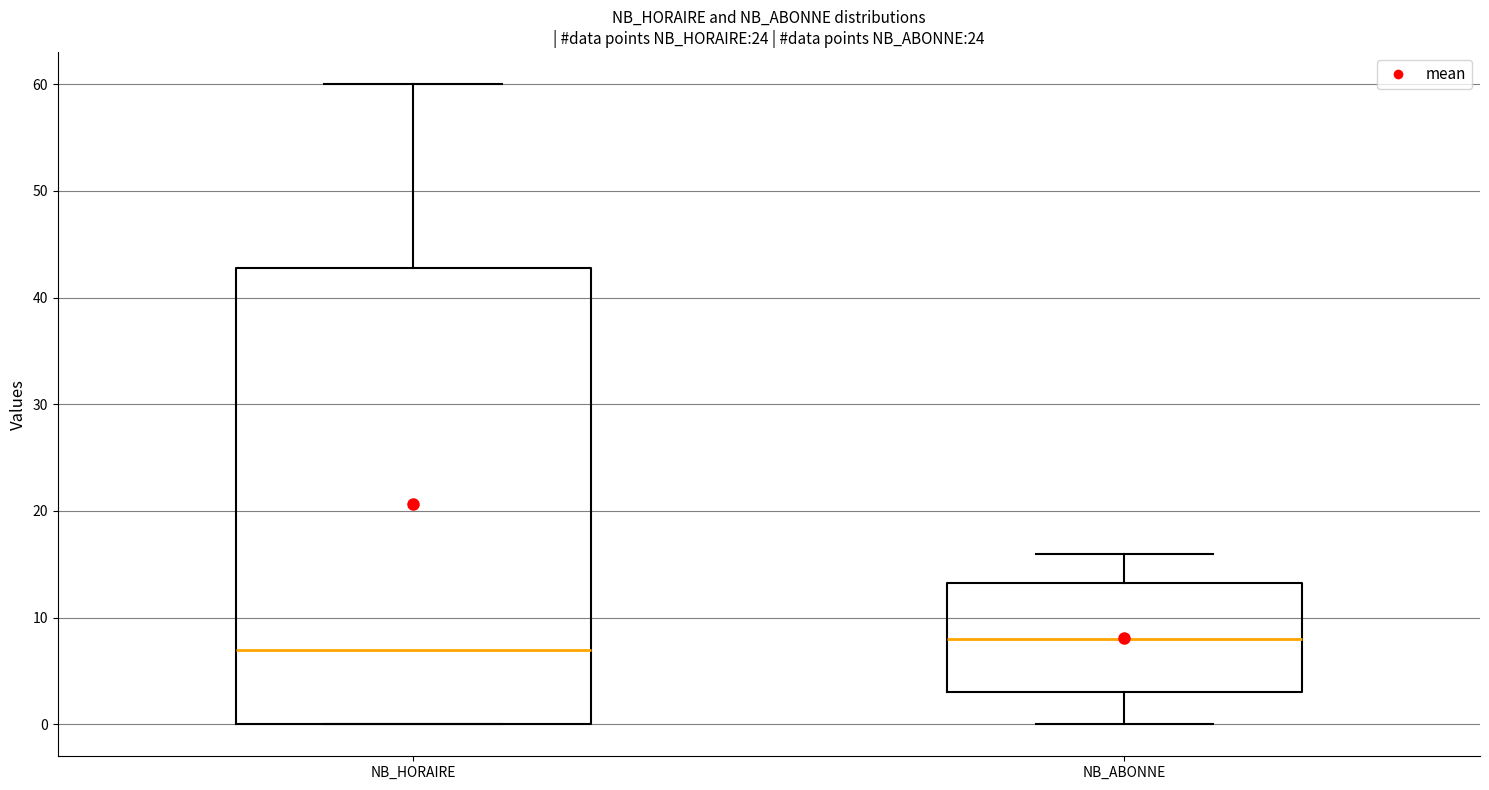

Which box has the lowest median line?

NB_HORAIRE